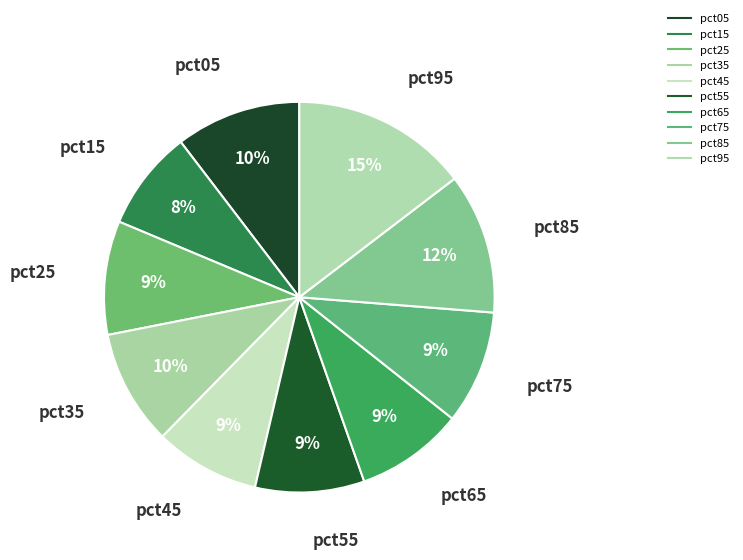

Which category has the biggest portion of the pie?

pct95